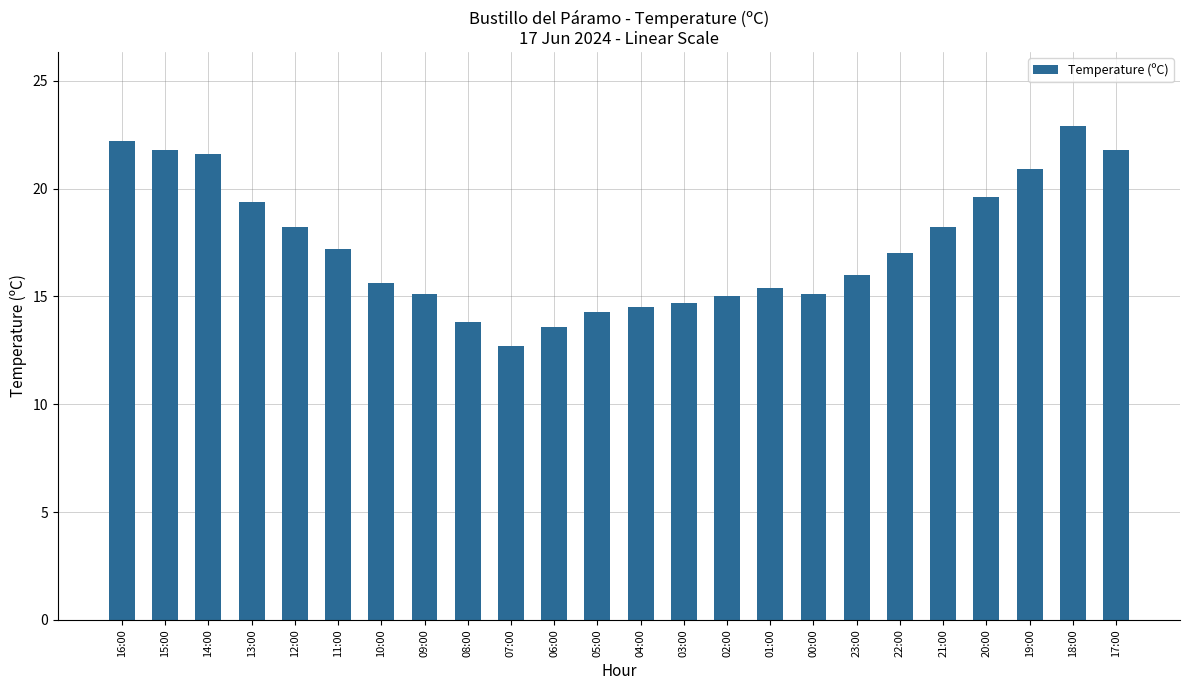

The chart shows a value of 17.0 at 22:00. True or false?

True